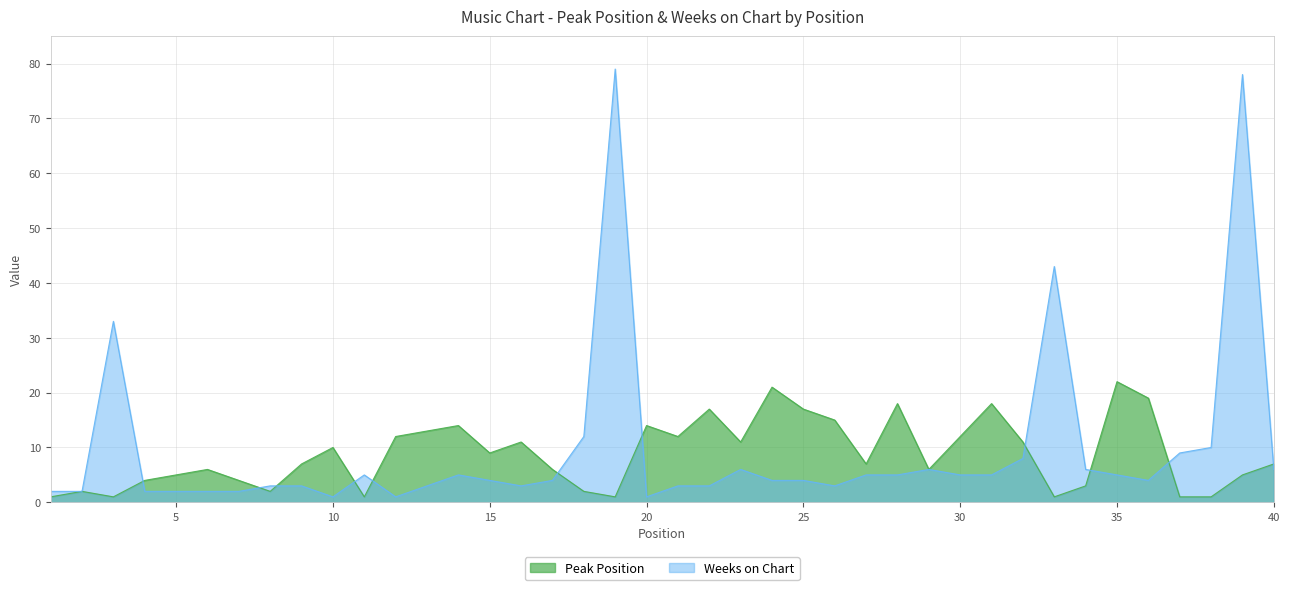

What is the maximum value for Peak Position?

22